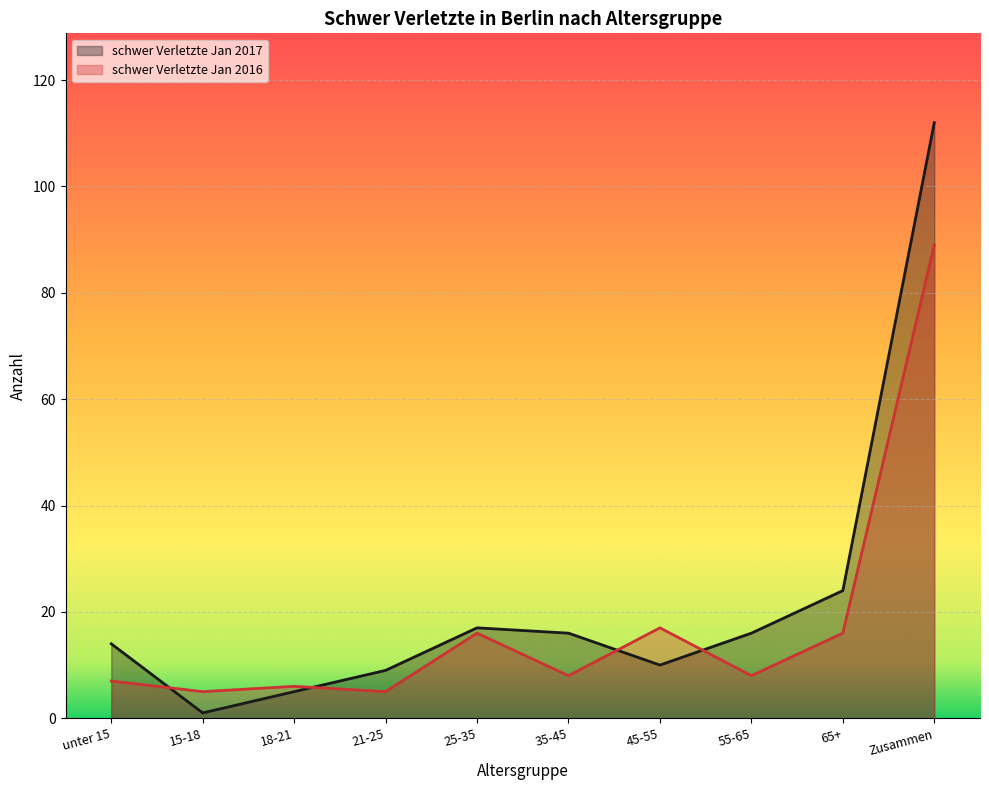

The schwer Verletzte Jan 2017 series shows 5 at 35-45. True or false?

False